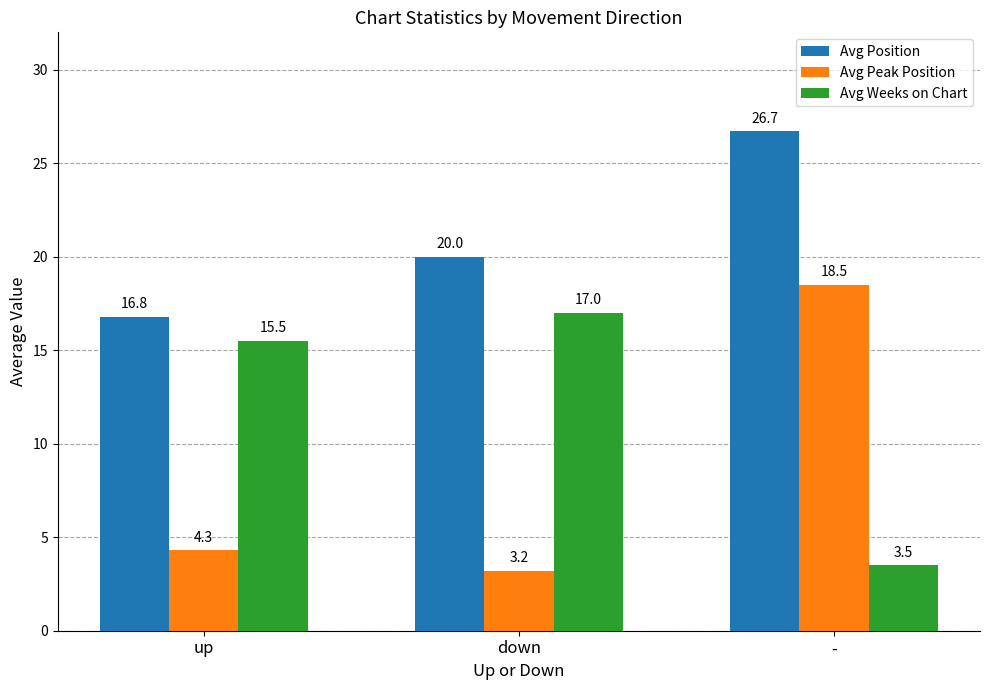

Which category has the highest value across all series?

-